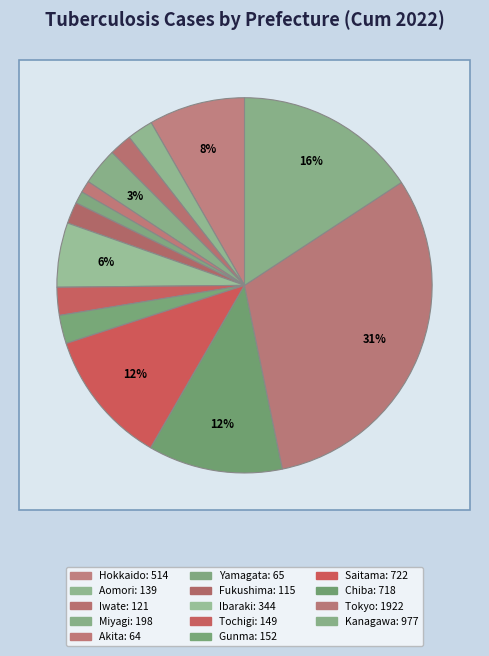

How many slices are in this pie chart?

14